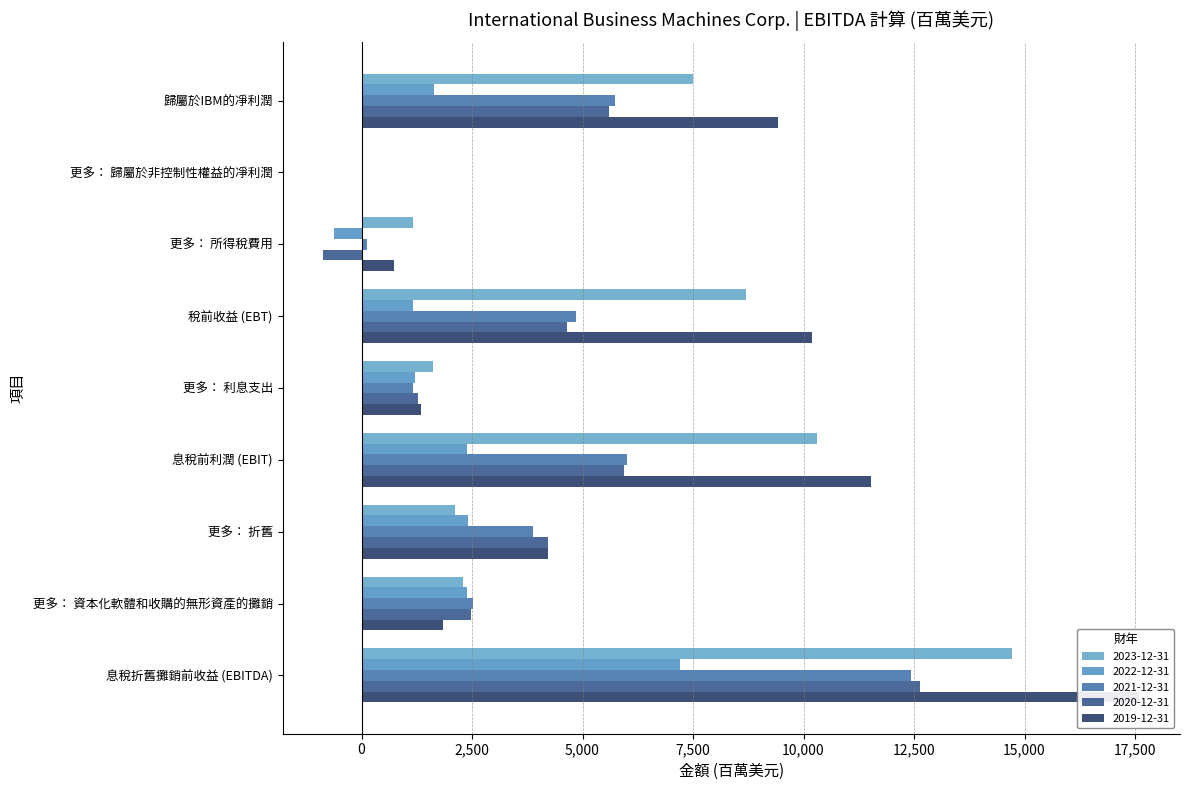

Which series has the largest total across all categories?

2019-12-31